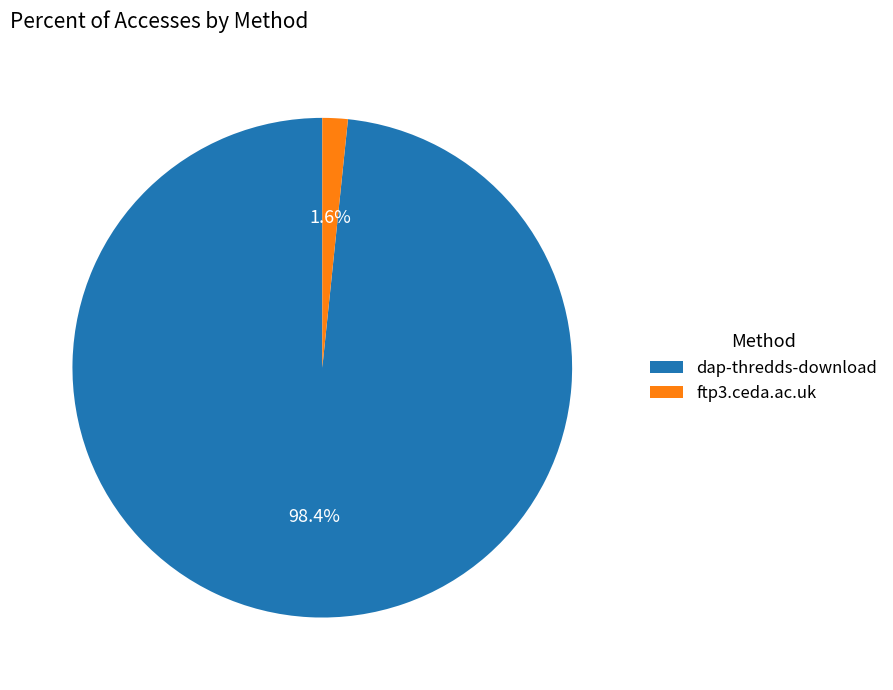

What percentage do dap-thredds-download and ftp3.ceda.ac.uk together represent?

100.0%